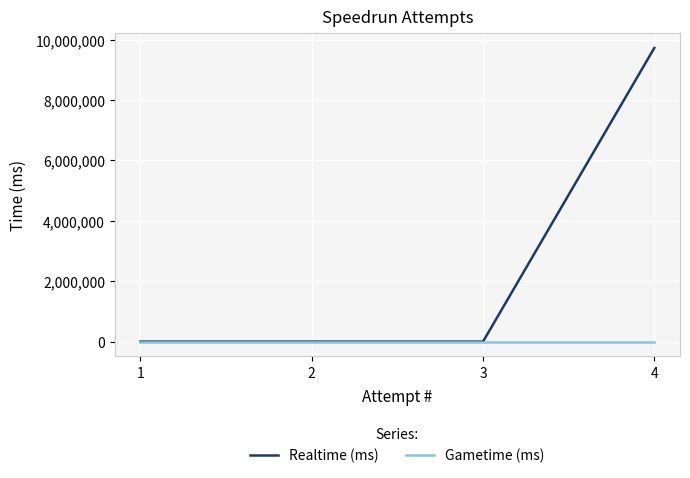

Which series has the largest range (max minus min)?

Realtime (ms)